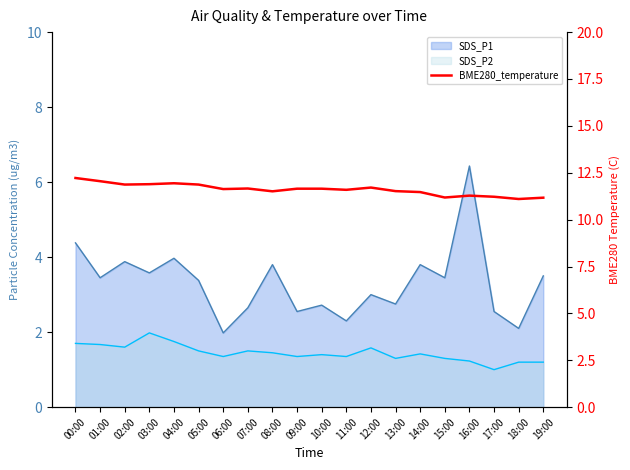

How many categories are shown in the chart?

20